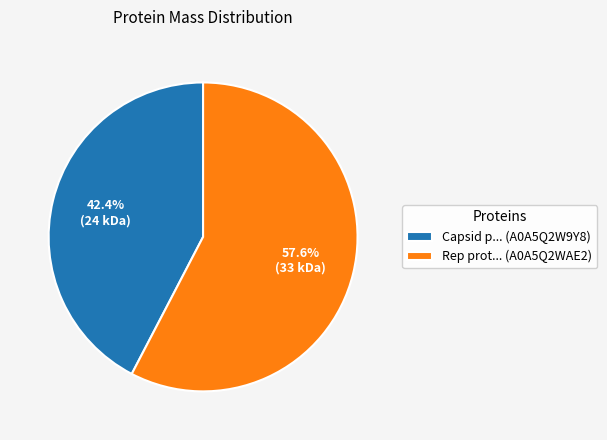

Which has a higher value, Rep prot... (A0A5Q2WAE2) or Capsid p... (A0A5Q2W9Y8)?

Rep prot... (A0A5Q2WAE2)